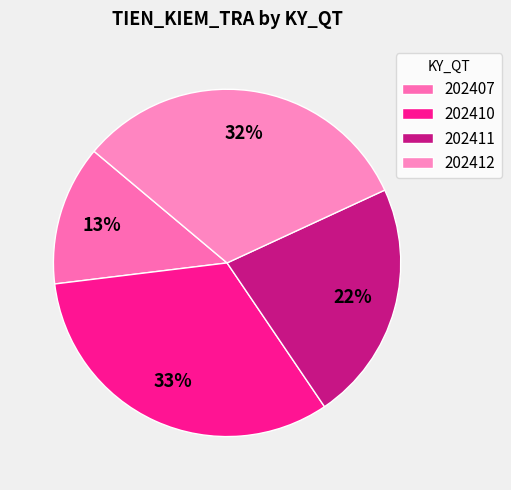

To the nearest percent, what percentage of the pie is 202412?

32%